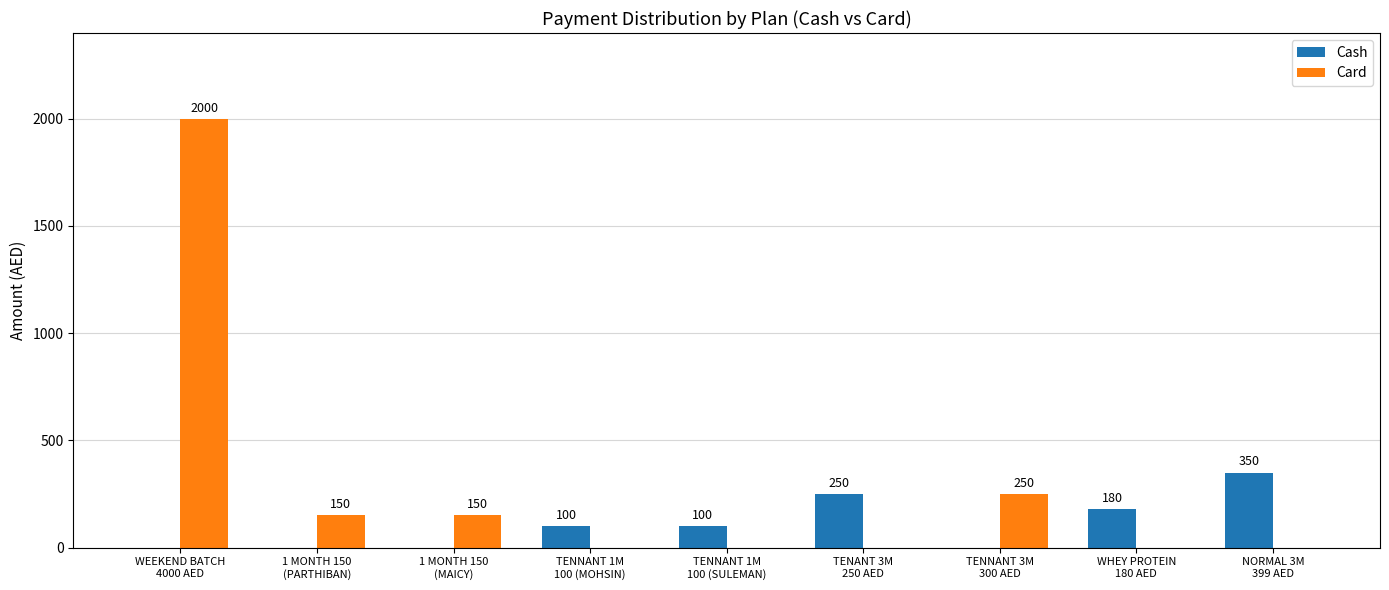

What is the maximum value for Cash?

350